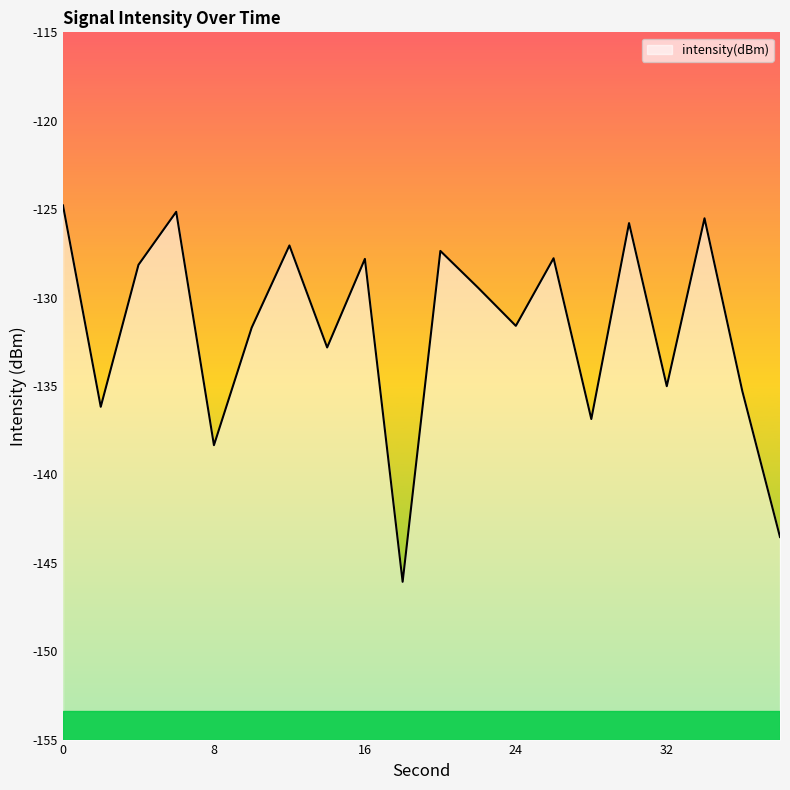

True or false: there are more than 1 points higher than both neighbors.

True